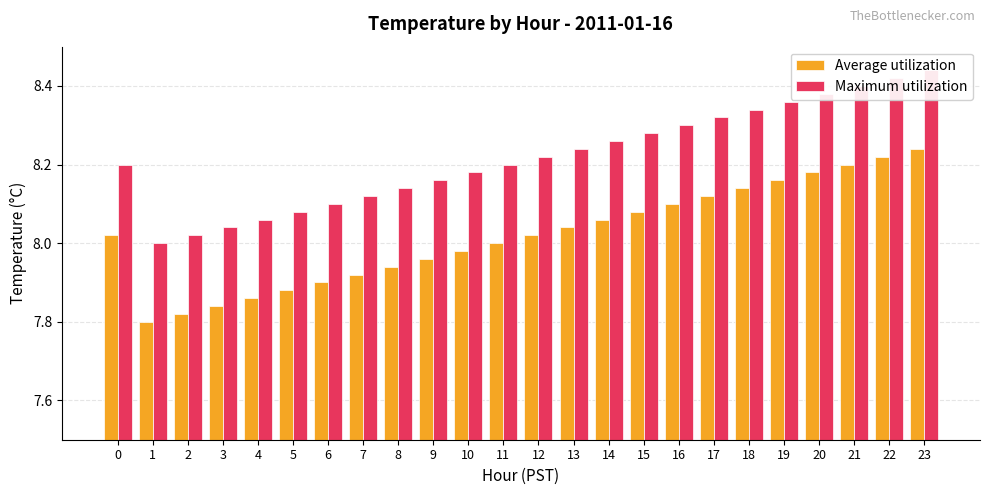

At which category is the sum across all series the highest?

23